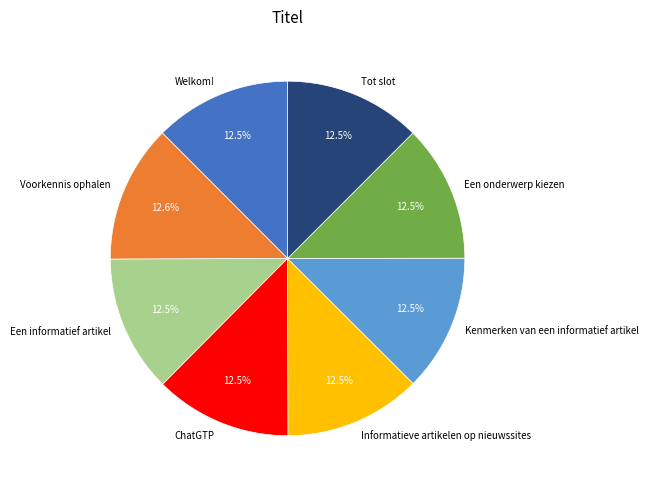

Does Welkom! represent more than half of the total?

No